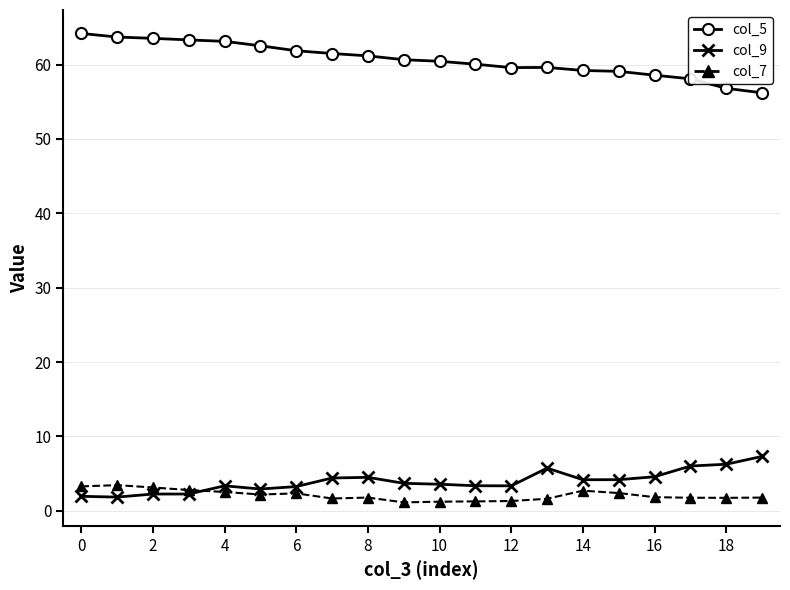

At how many categories does at least one series exceed 54?

20